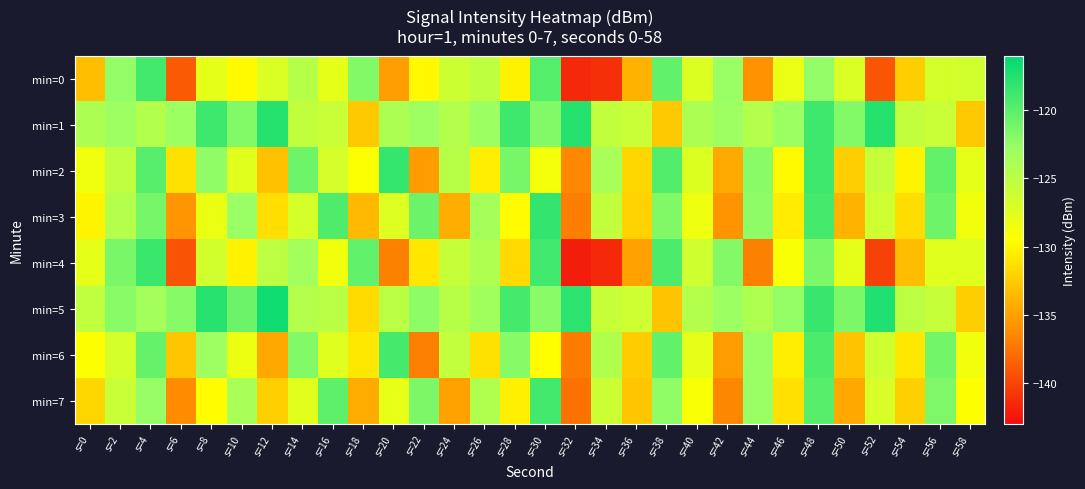

Reading left to right, transcribe all the data shown in this chart.

min=0: s=0=-133.2	s=2=-122.5	s=4=-119.0	s=6=-138.8	s=8=-127.8	s=10=-129.8	s=12=-127.0	s=14=-124.7	s=16=-127.8	s=18=-121.8	s=20=-135.2	s=22=-129.9	s=24=-126.1	s=26=-125.2	s=28=-130.2	s=30=-119.8	s=32=-141.5	s=34=-141.1	s=36=-134.0	s=38=-120.4	s=40=-127.2	s=42=-122.9	s=44=-135.9	s=46=-128.1	s=48=-122.5	s=50=-127.0	s=52=-139.1	s=54=-132.3	s=56=-126.6	s=58=-126.5
min=1: s=0=-124.0	s=2=-123.1	s=4=-124.5	s=6=-123.0	s=8=-118.8	s=10=-121.8	s=12=-117.6	s=14=-125.4	s=16=-125.9	s=18=-132.6	s=20=-124.0	s=22=-123.1	s=24=-124.5	s=26=-123.0	s=28=-118.8	s=30=-121.8	s=32=-117.6	s=34=-125.4	s=36=-125.9	s=38=-132.6	s=40=-124.0	s=42=-123.1	s=44=-124.5	s=46=-123.0	s=48=-118.8	s=50=-121.8	s=52=-117.6	s=54=-125.4	s=56=-125.9	s=58=-132.6
min=2: s=0=-128.5	s=2=-125.3	s=4=-119.8	s=6=-131.2	s=8=-122.4	s=10=-127.6	s=12=-133.1	s=14=-120.9	s=16=-126.7	s=18=-129.3	s=20=-118.4	s=22=-135.2	s=24=-124.8	s=26=-130.5	s=28=-121.3	s=30=-128.9	s=32=-136.4	s=34=-123.7	s=36=-131.8	s=38=-119.6	s=40=-127.2	s=42=-134.5	s=44=-122.1	s=46=-129.8	s=48=-118.7	s=50=-132.3	s=52=-125.6	s=54=-130.1	s=56=-120.4	s=58=-127.9
min=3: s=0=-130.1	s=2=-124.5	s=4=-121.3	s=6=-135.7	s=8=-128.2	s=10=-122.9	s=12=-131.4	s=14=-126.8	s=16=-119.5	s=18=-133.6	s=20=-127.3	s=22=-120.8	s=24=-134.2	s=26=-123.6	s=28=-129.7	s=30=-118.3	s=32=-136.9	s=34=-125.4	s=36=-132.1	s=38=-121.7	s=40=-128.4	s=42=-135.8	s=44=-122.3	s=46=-130.6	s=48=-119.1	s=50=-133.9	s=52=-126.2	s=54=-131.5	s=56=-120.9	s=58=-128.7
min=4: s=0=-127.8	s=2=-121.4	s=4=-118.6	s=6=-139.2	s=8=-126.5	s=10=-130.3	s=12=-125.1	s=14=-123.4	s=16=-128.7	s=18=-120.3	s=20=-136.8	s=22=-130.9	s=24=-125.6	s=26=-124.2	s=28=-131.7	s=30=-118.9	s=32=-142.1	s=34=-141.5	s=36=-135.0	s=38=-119.4	s=40=-126.2	s=42=-121.9	s=44=-136.8	s=46=-129.1	s=48=-121.5	s=50=-127.9	s=52=-140.1	s=54=-133.3	s=56=-127.6	s=58=-127.4
min=5: s=0=-125.3	s=2=-122.1	s=4=-123.5	s=6=-122.0	s=8=-117.8	s=10=-120.8	s=12=-116.7	s=14=-124.5	s=16=-124.9	s=18=-131.6	s=20=-125.0	s=22=-122.3	s=24=-124.8	s=26=-123.3	s=28=-119.1	s=30=-122.1	s=32=-118.0	s=34=-125.8	s=36=-126.2	s=38=-133.0	s=40=-124.5	s=42=-123.0	s=44=-124.2	s=46=-122.5	s=48=-118.5	s=50=-121.5	s=52=-117.4	s=54=-125.1	s=56=-125.6	s=58=-132.3
min=6: s=0=-129.4	s=2=-126.7	s=4=-120.5	s=6=-132.8	s=8=-123.1	s=10=-128.3	s=12=-134.6	s=14=-121.8	s=16=-127.4	s=18=-130.8	s=20=-119.1	s=22=-136.9	s=24=-125.5	s=26=-131.2	s=28=-122.0	s=30=-129.6	s=32=-137.1	s=34=-124.4	s=36=-132.5	s=38=-120.3	s=40=-127.9	s=42=-135.2	s=44=-122.8	s=46=-130.5	s=48=-119.4	s=50=-133.0	s=52=-126.3	s=54=-130.8	s=56=-121.1	s=58=-128.6
min=7: s=0=-131.8	s=2=-125.9	s=4=-122.7	s=6=-136.3	s=8=-129.6	s=10=-123.7	s=12=-132.2	s=14=-127.5	s=16=-120.2	s=18=-134.3	s=20=-128.0	s=22=-121.5	s=24=-134.9	s=26=-124.3	s=28=-130.4	s=30=-119.0	s=32=-137.6	s=34=-126.1	s=36=-132.8	s=38=-122.4	s=40=-129.1	s=42=-136.5	s=44=-122.9	s=46=-131.3	s=48=-119.8	s=50=-134.6	s=52=-126.9	s=54=-132.2	s=56=-121.6	s=58=-129.4